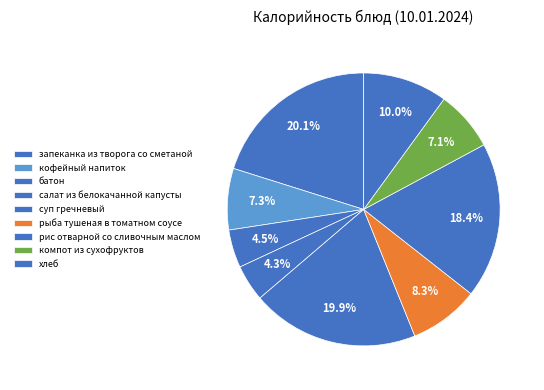

To the nearest percent, what percentage of the pie is салат из белокачанной капусты?

4%